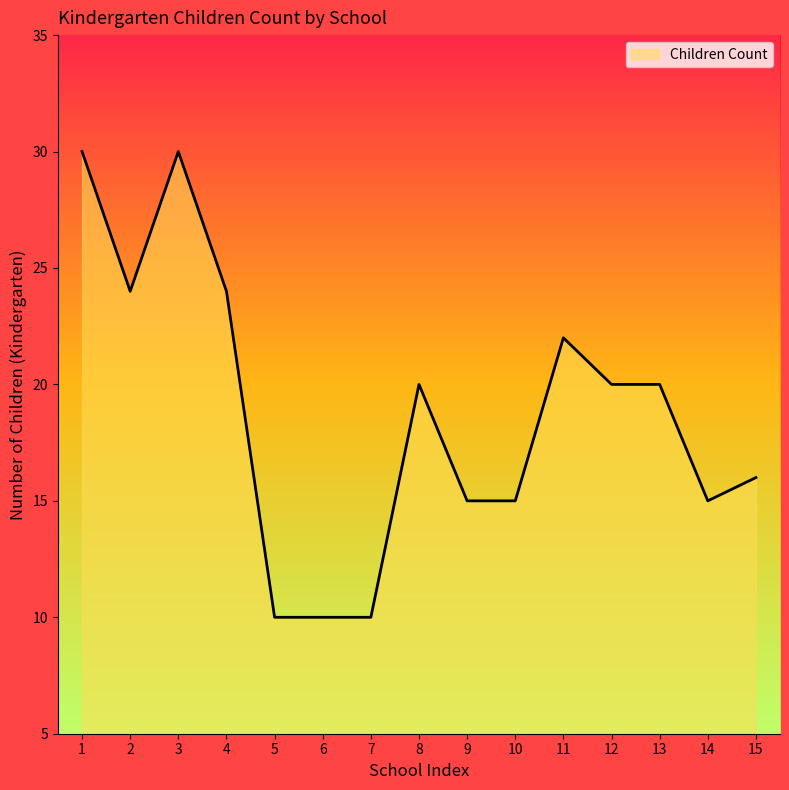

What is the ratio of the value at 13 to the value at 2?

0.8